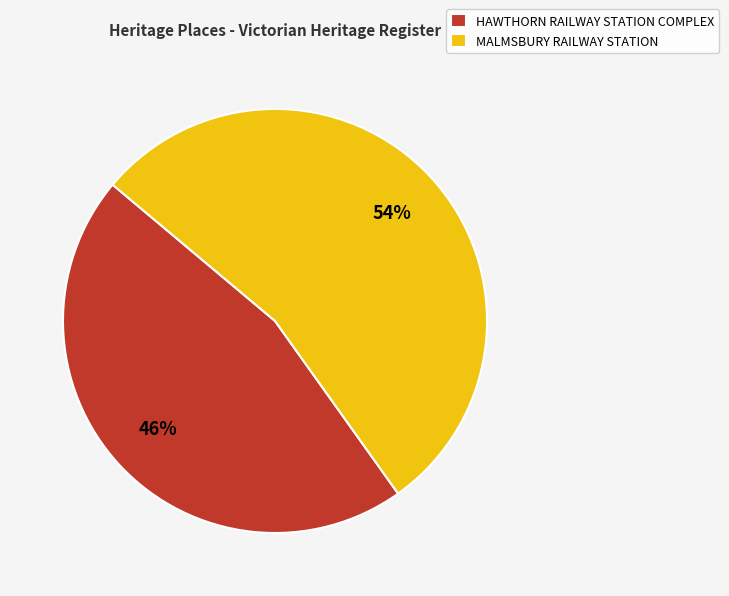

Is it true that MALMSBURY RAILWAY STATION is 54% of the pie?

True